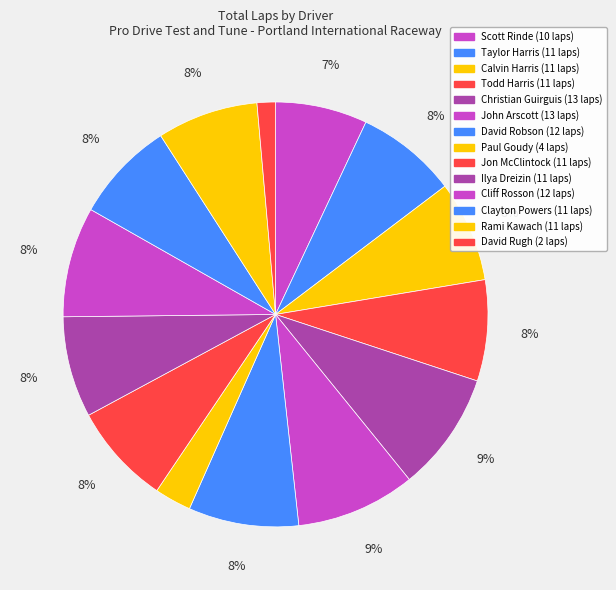

True or false: Clayton Powers accounts for 8% of the total.

True